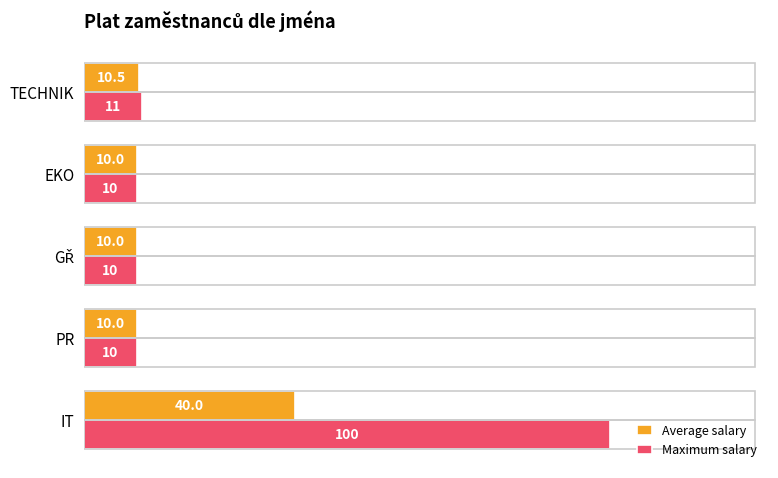

List the series in order of their peak value, lowest first.

Average salary, Maximum salary